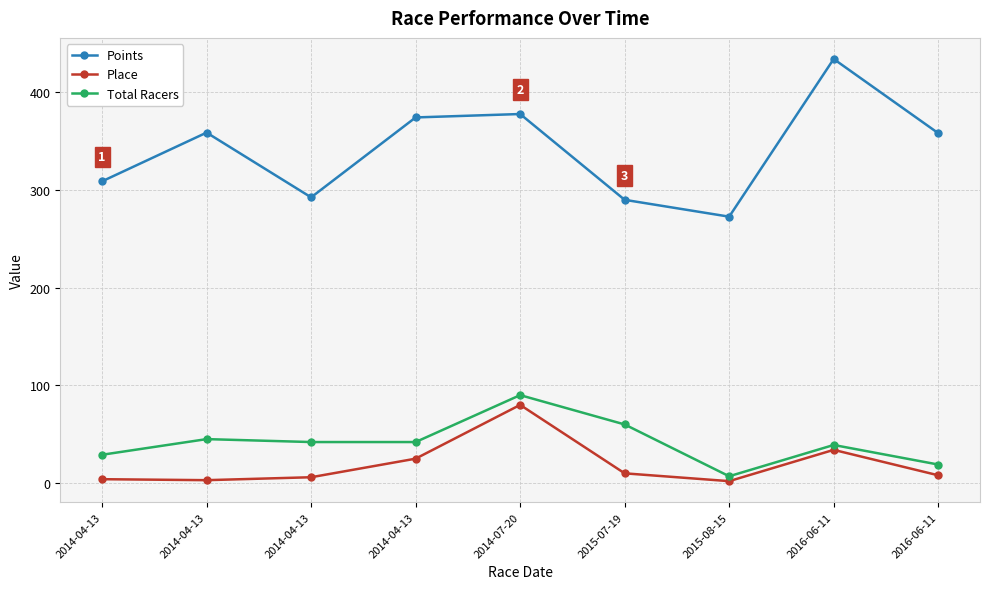

Reading left to right, what are all the values shown in this chart?

Points: 308.7	358.6	292.3	374.1	377.6	289.8	272.6	433.9	358.0
Place: 4.0	3.0	6.0	25.0	80.0	10.0	2.0	34.0	8.0
Total Racers: 29.0	45.0	42.0	42.0	90.0	60.0	7.0	39.0	19.0